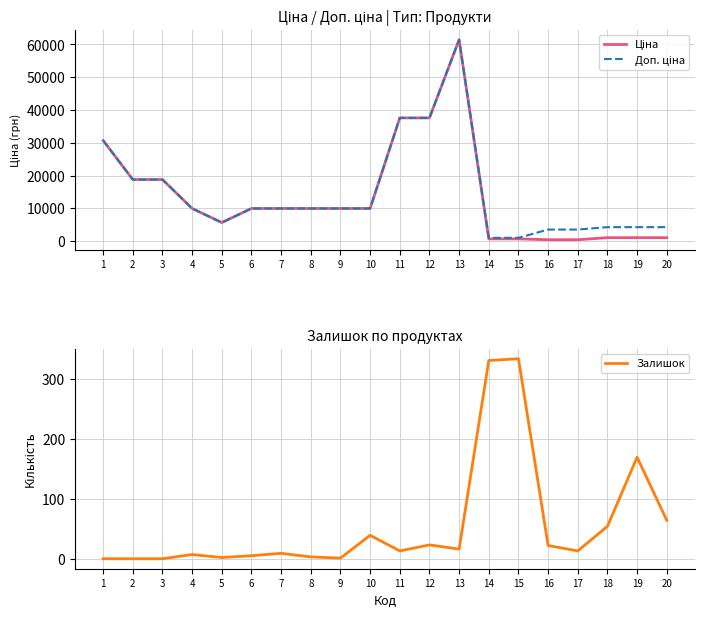

In Ціна, how many points are lower than both neighbors (excluding endpoints)?

1